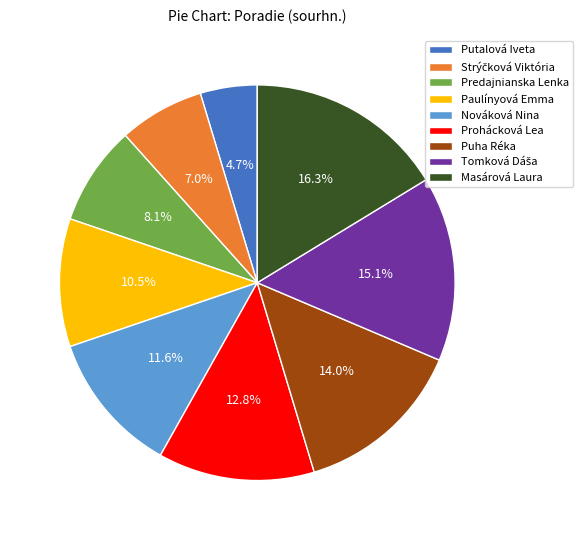

What percentage is NOT represented by Paulínyová Emma?

89.5%